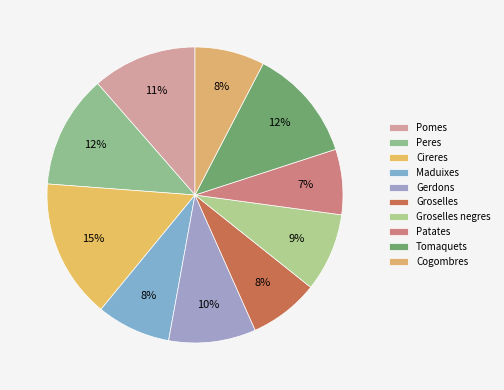

True or false: Gerdons accounts for 3% of the total.

False